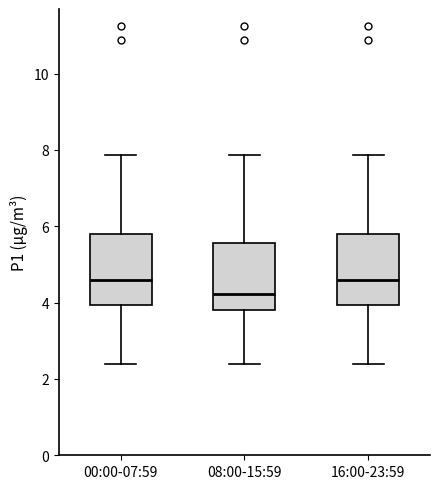

Reading left to right, transcribe this box plot: for each box, give where its median line is, the range the box spans, and where its two whiskers end, as read against the y-axis. The values are not printed on the chart, so give them approximately, as read against the axis.

00:00-07:59: median 4.6, box 4.0 to 5.8, whiskers 2.4 to 7.8
08:00-15:59: median 4.2, box 3.8 to 5.6, whiskers 2.4 to 7.8
16:00-23:59: median 4.6, box 4.0 to 5.8, whiskers 2.4 to 7.8